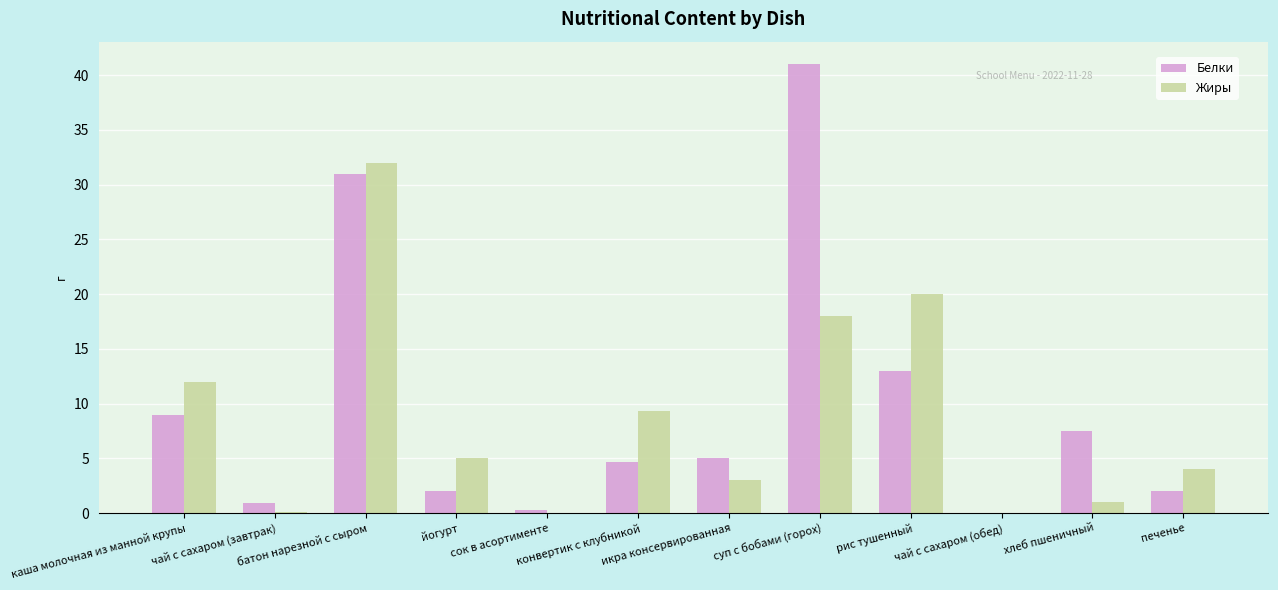

What is the sum of all Белки values?

116.4